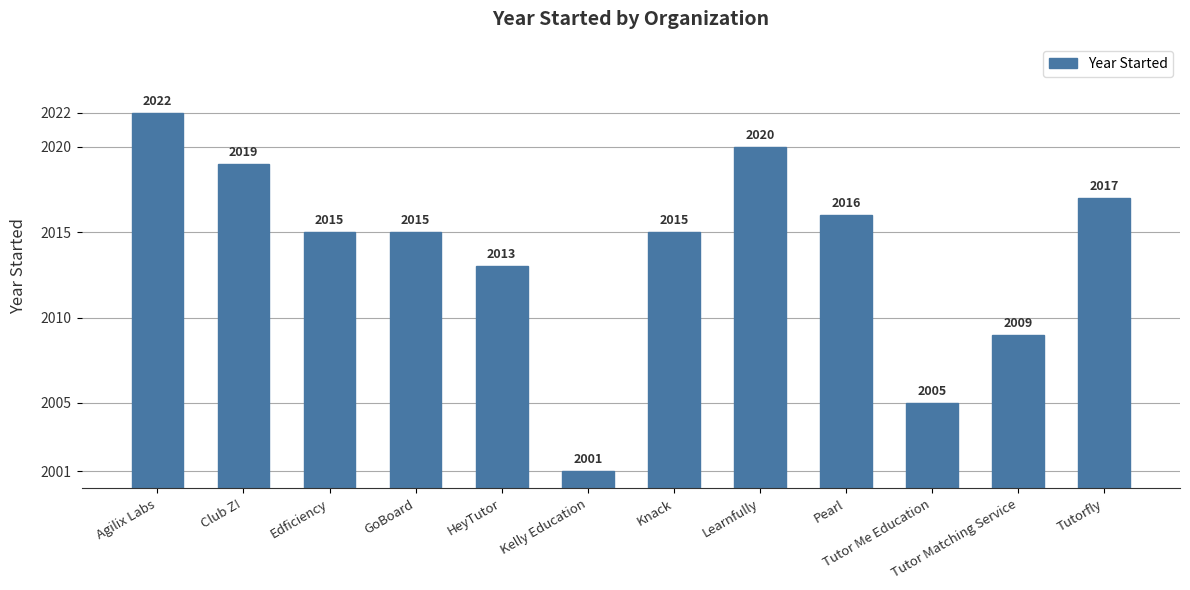

What is the ratio of the value at Tutor Me Education to the value at Pearl?

0.3